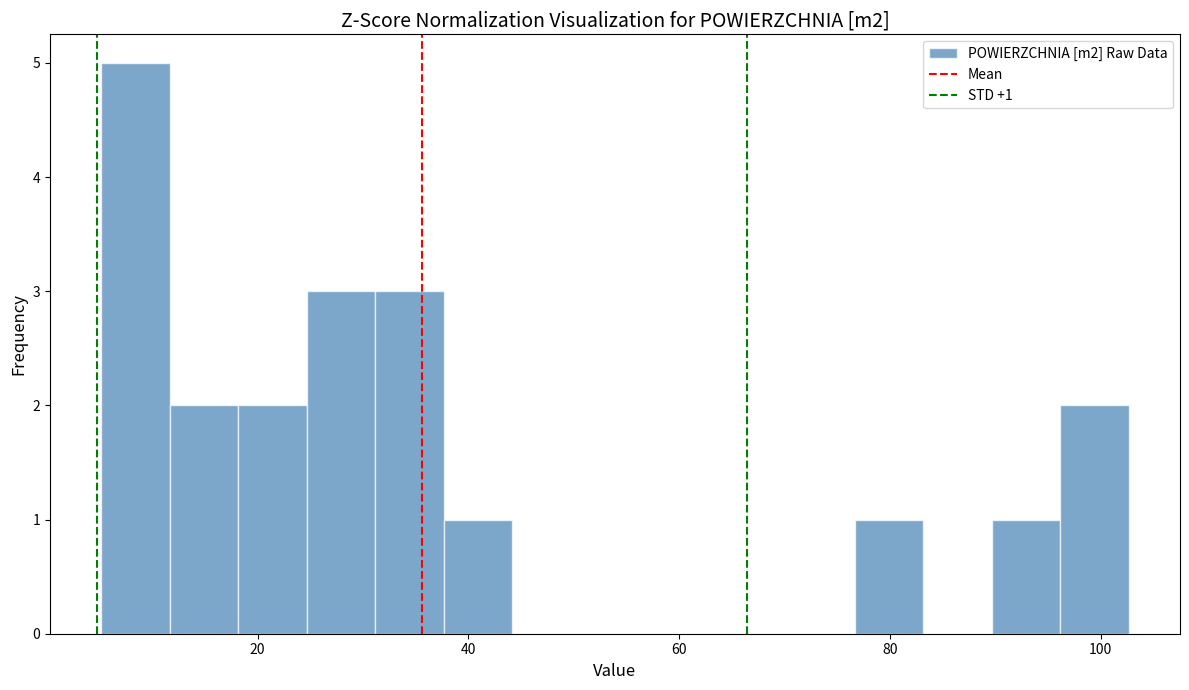

Read against the x-axis, roughly where is the centre of the tallest bar?

8